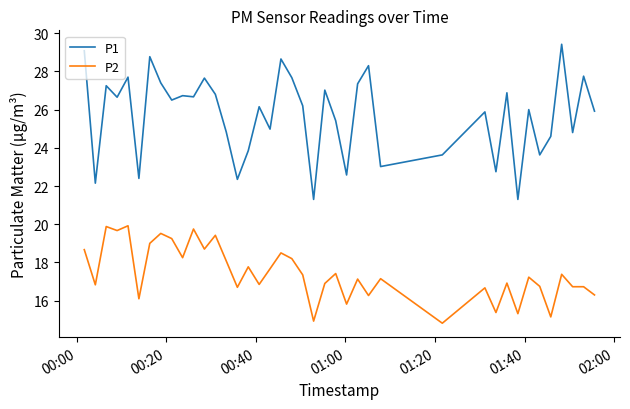

True or false: P1 and P2 intersect in this chart.

False